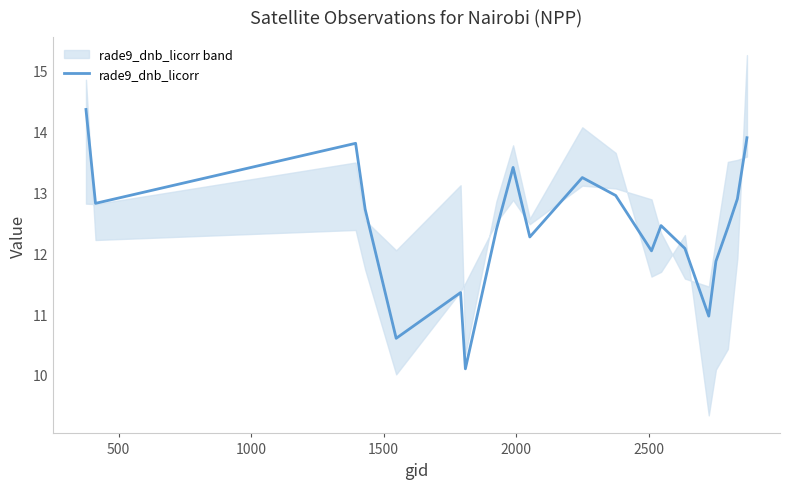

What is the lowest value of the rade9_dnb_licorr series?

10.1